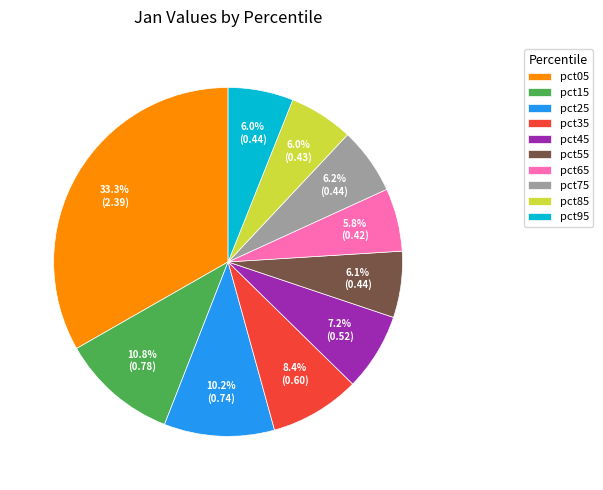

Which slice is the largest?

pct05